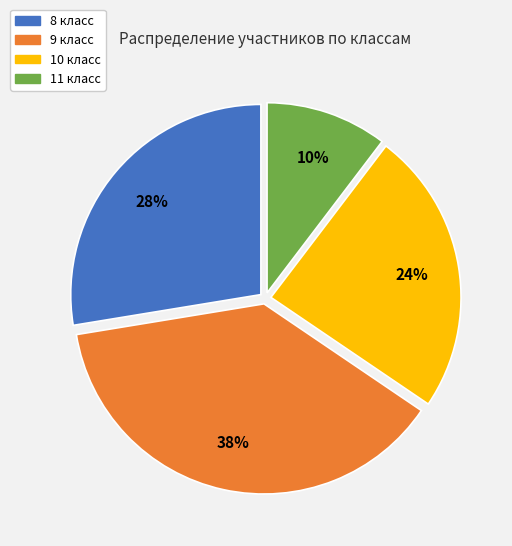

Does 9 класс represent more than half of the total?

No